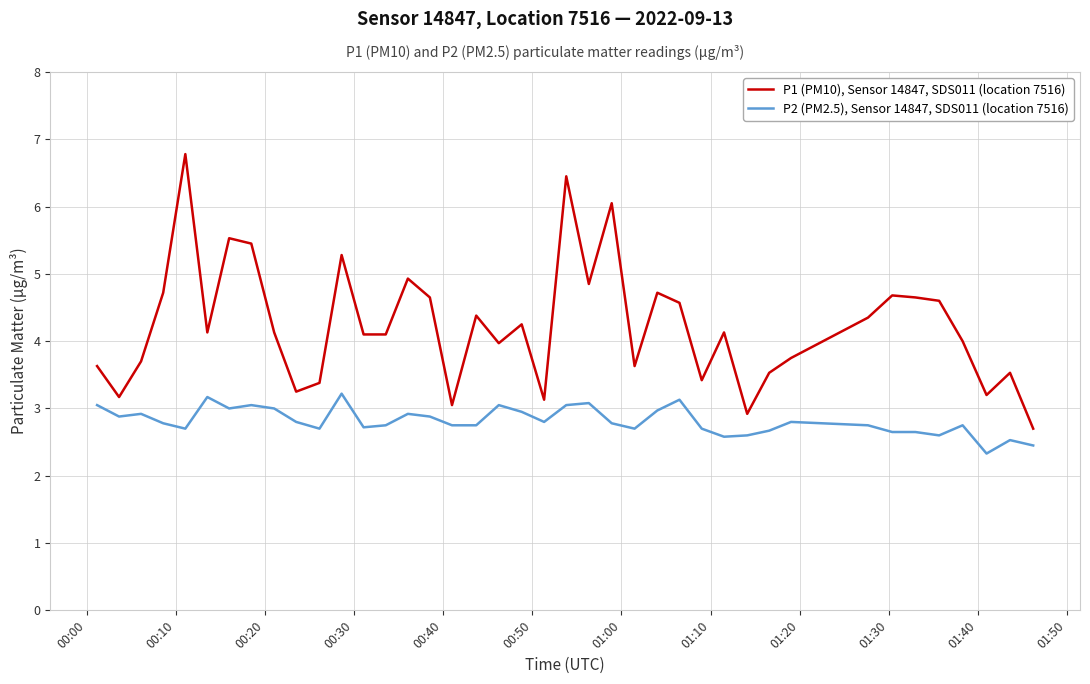

How many lines are shown in the chart?

2